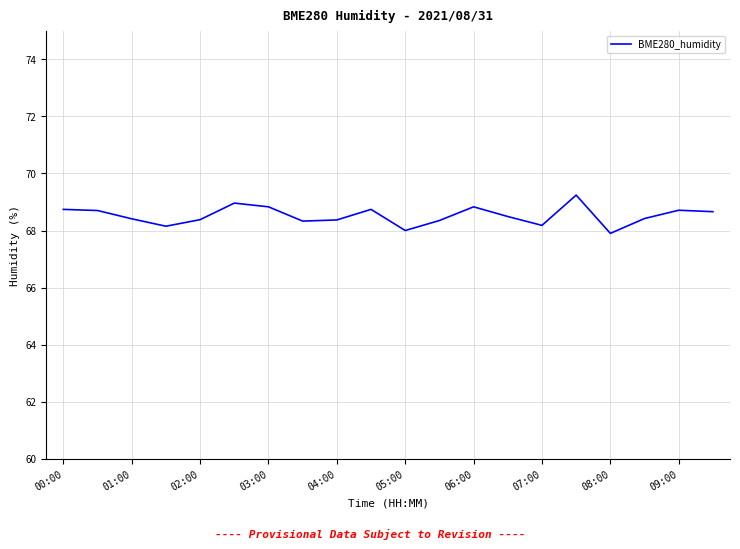

What is the smallest value displayed?

67.9